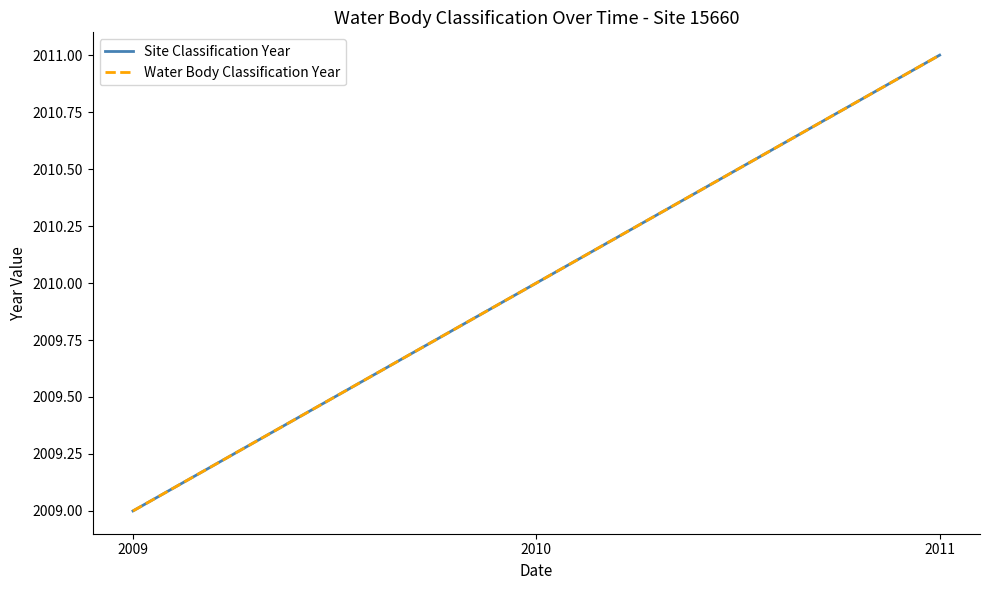

What is the sum of all Site Classification Year values?

6030